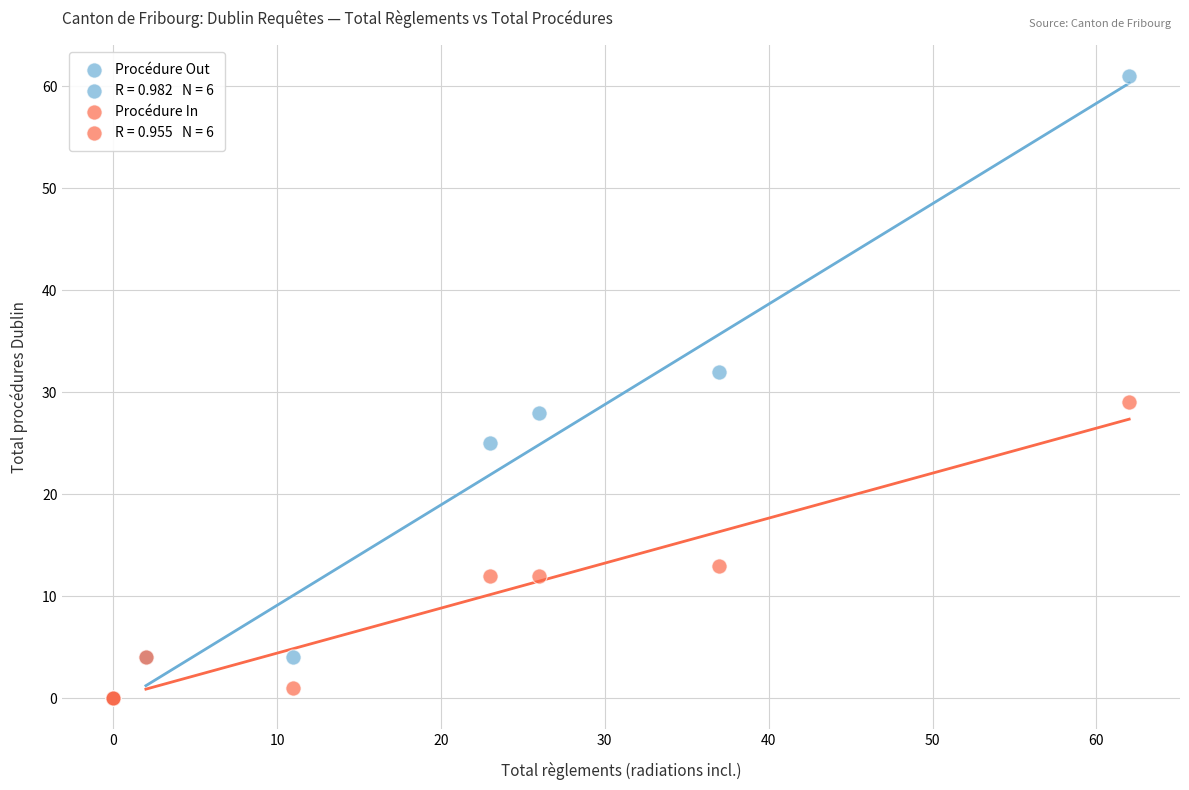

Which series has the widest spread of Y values?

Procédure Out